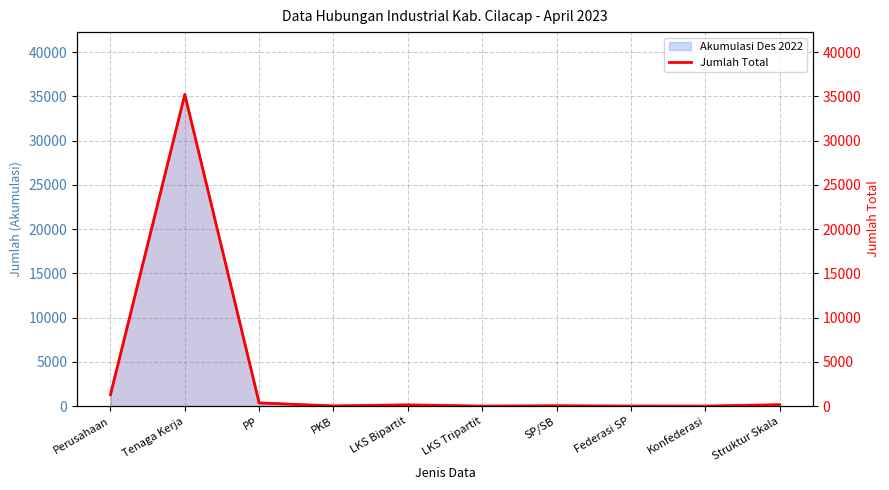

List the labels in order of value, smallest first.

Konfederasi, LKS Tripartit, Federasi SP, PKB, SP/SB, LKS Bipartit, Struktur Skala, PP, Perusahaan, Tenaga Kerja